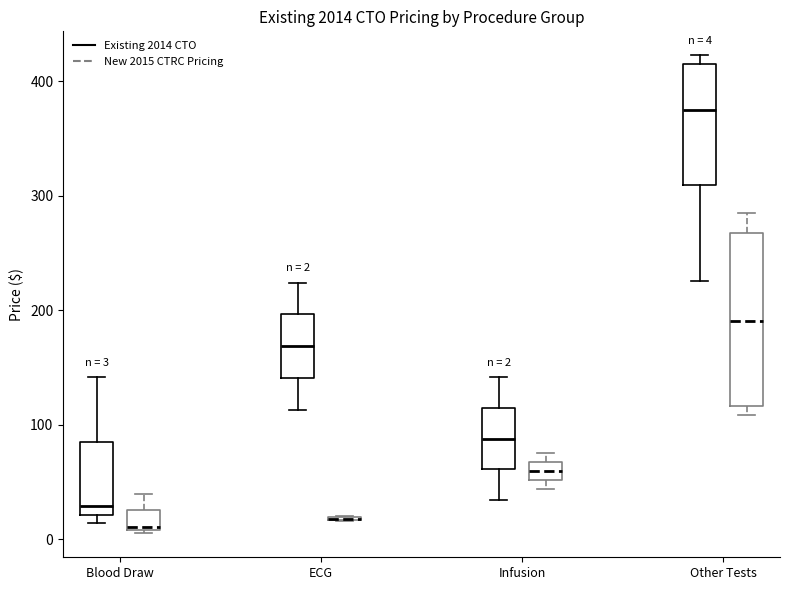

Comparing the boxes themselves (not the whiskers), which one is the tallest?

Other Tests (New 2015 CTRC Pricing)